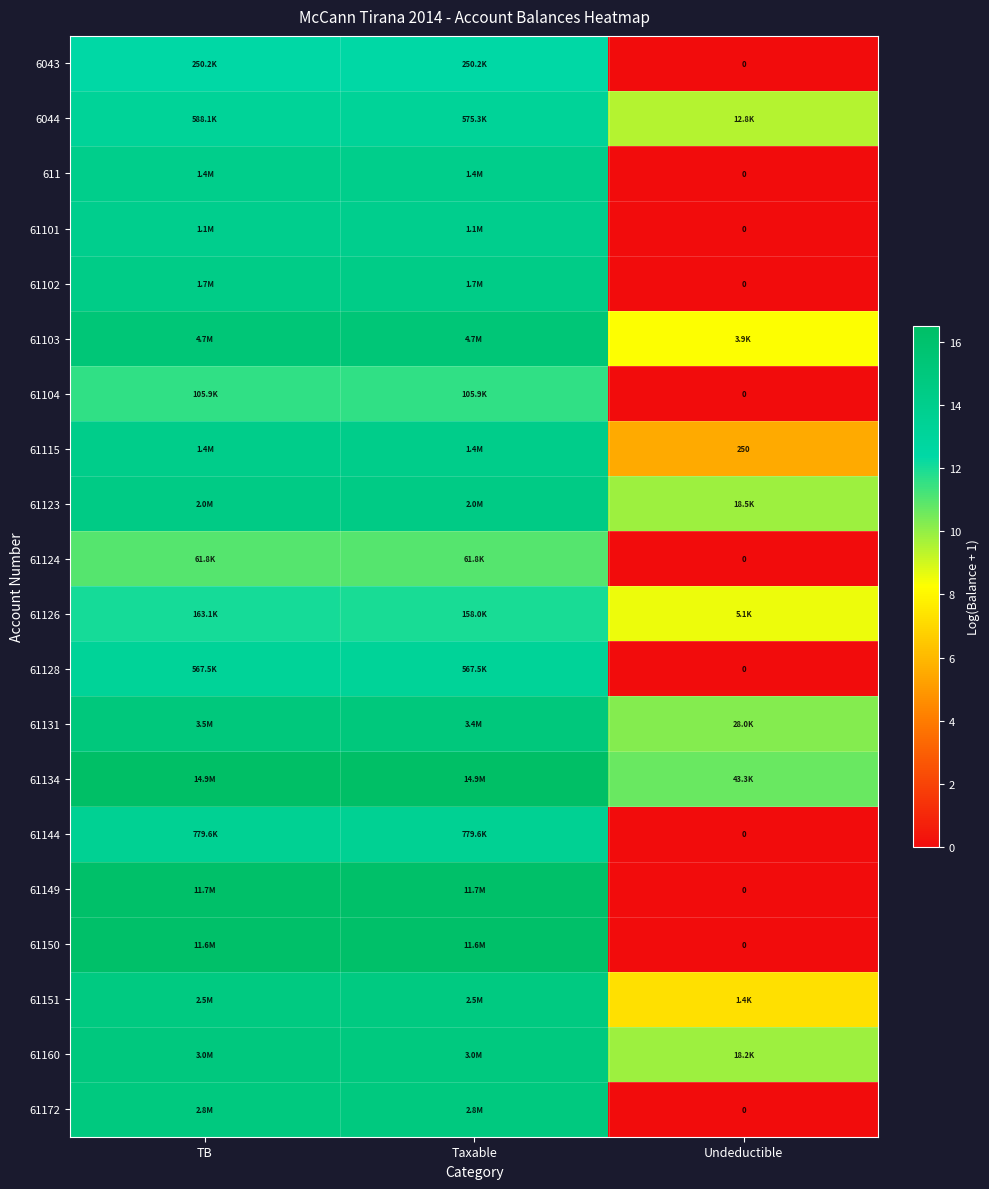

Is the value of 61131 at TB greater than the value of 61144 at TB?

Yes